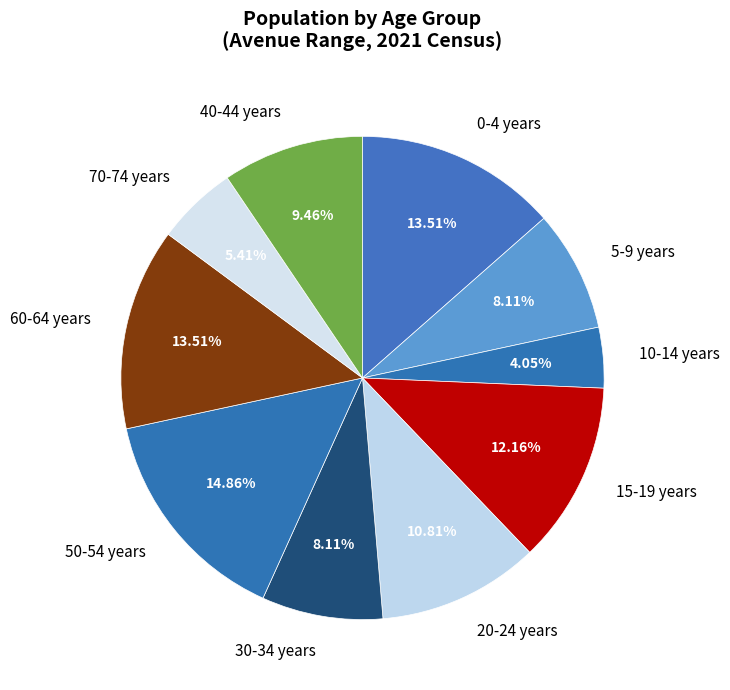

How many slices are in this pie chart?

10